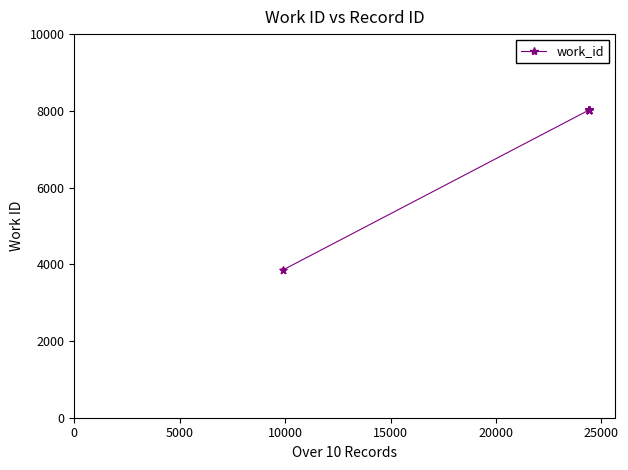

What is the greatest value displayed?

8024